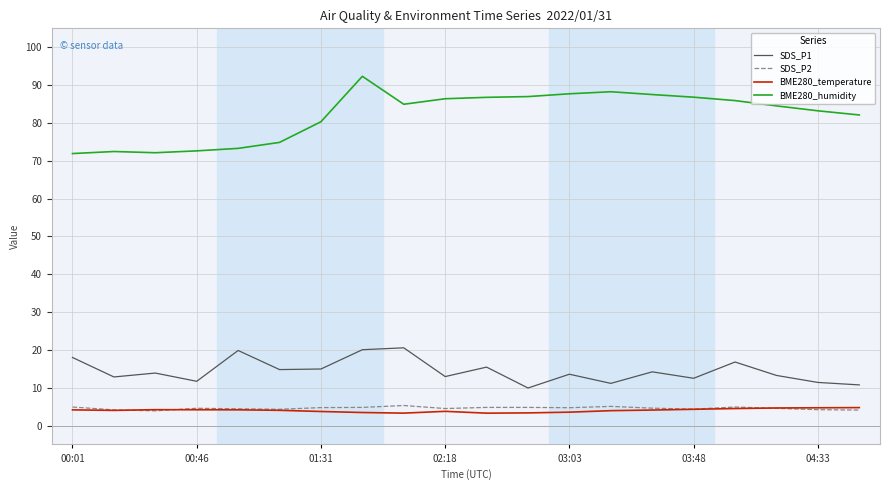

True or false: SDS_P2 and BME280_humidity cross at least once.

False